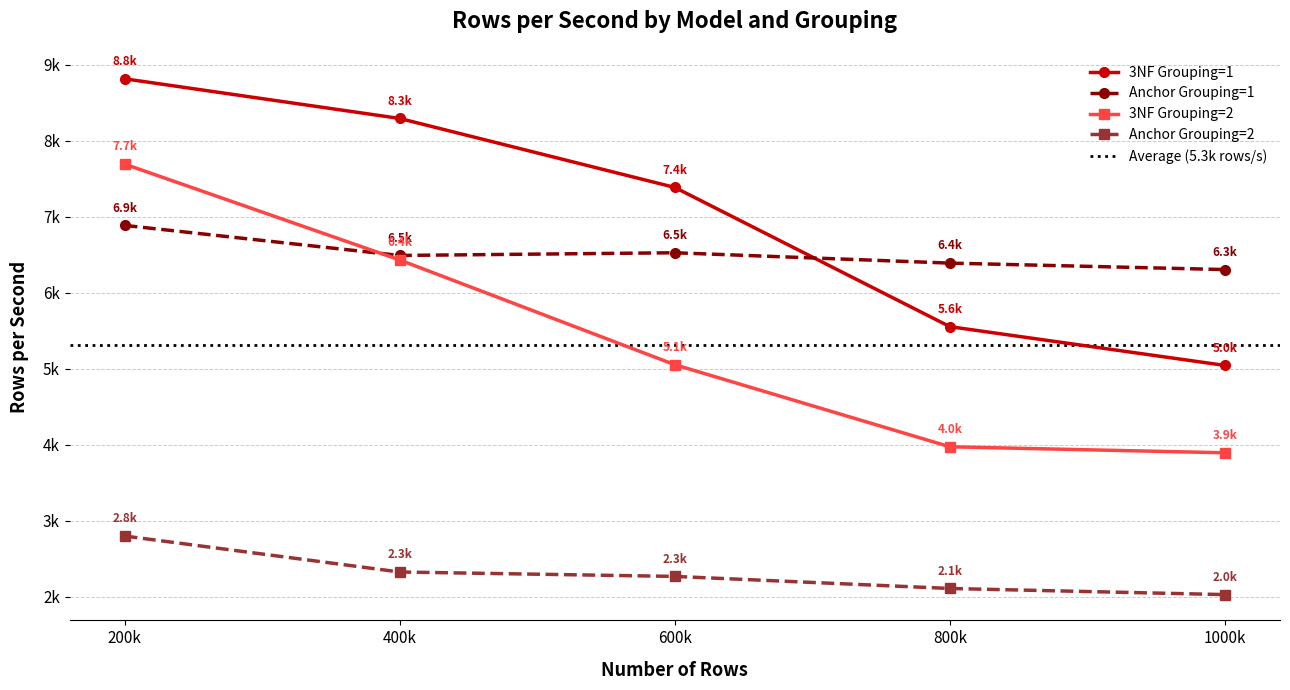

What is the highest value of the Anchor Grouping=1 series?

6888.0